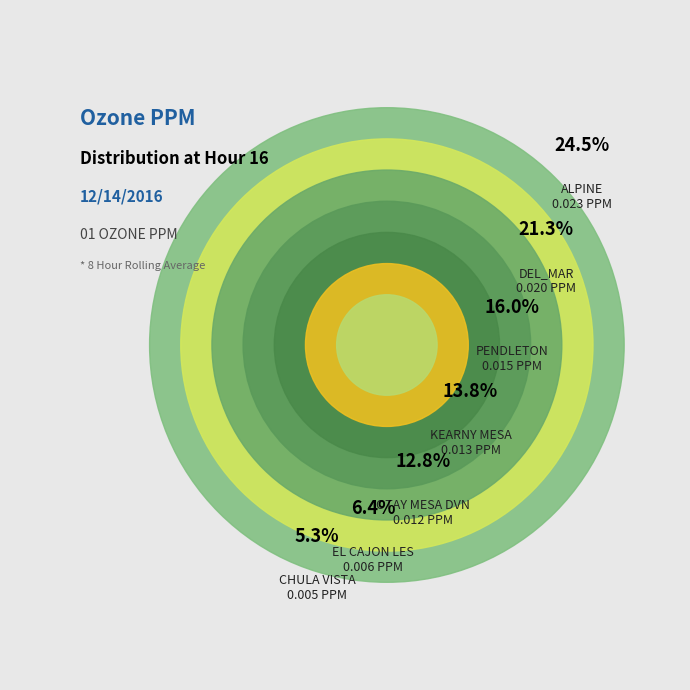

Which category has the biggest portion of the pie?

ALPINE